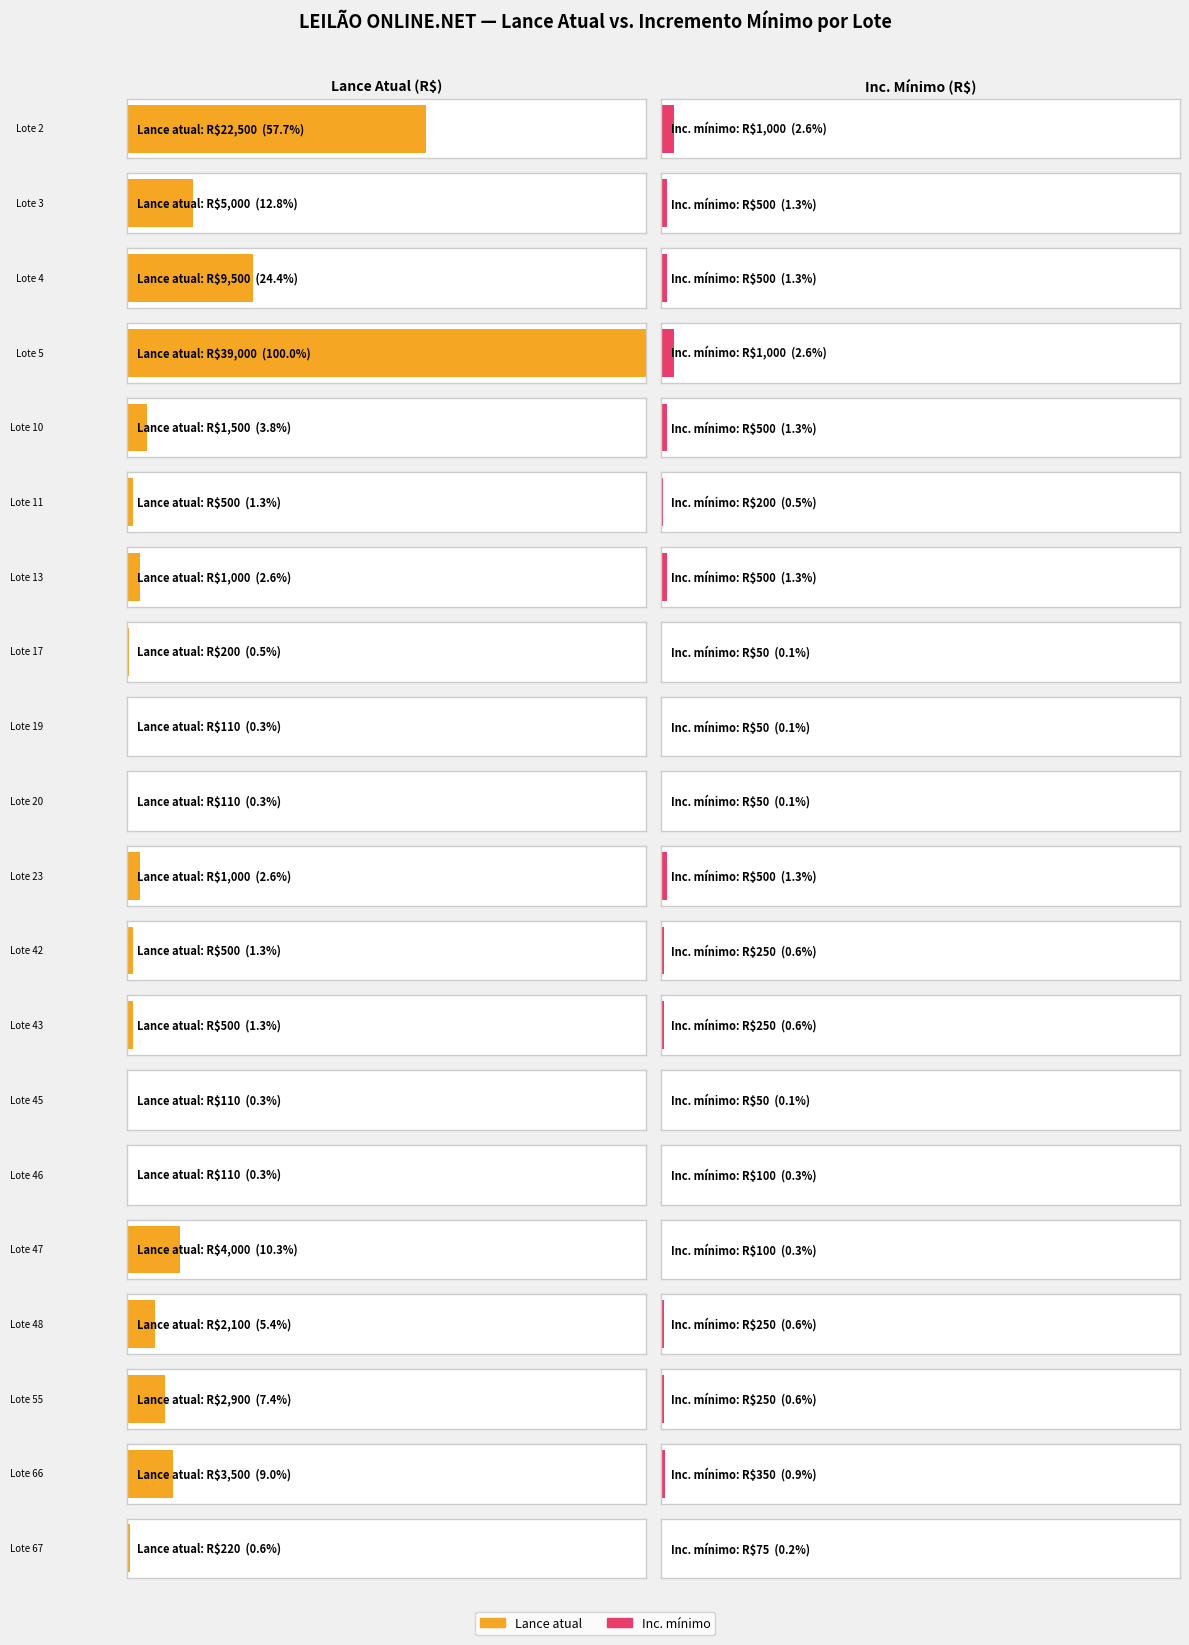

How many data points in Inc. mínimo are above 250?

8